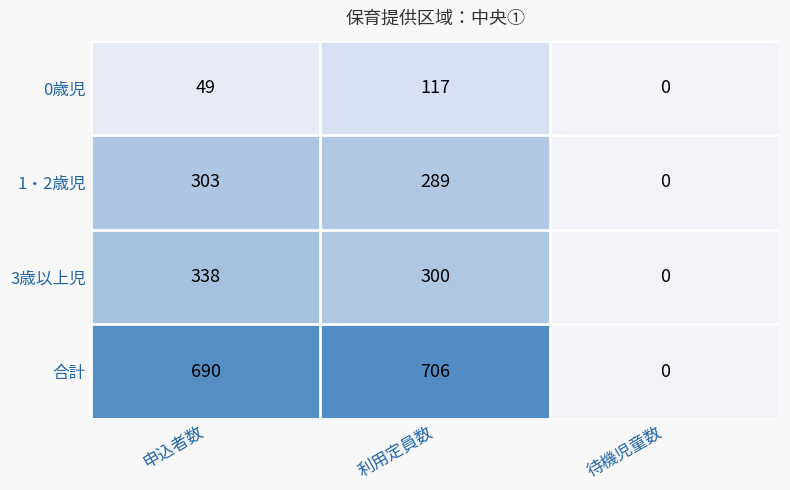

Count the 3歳以上児 values in the range 0 to 338.

3